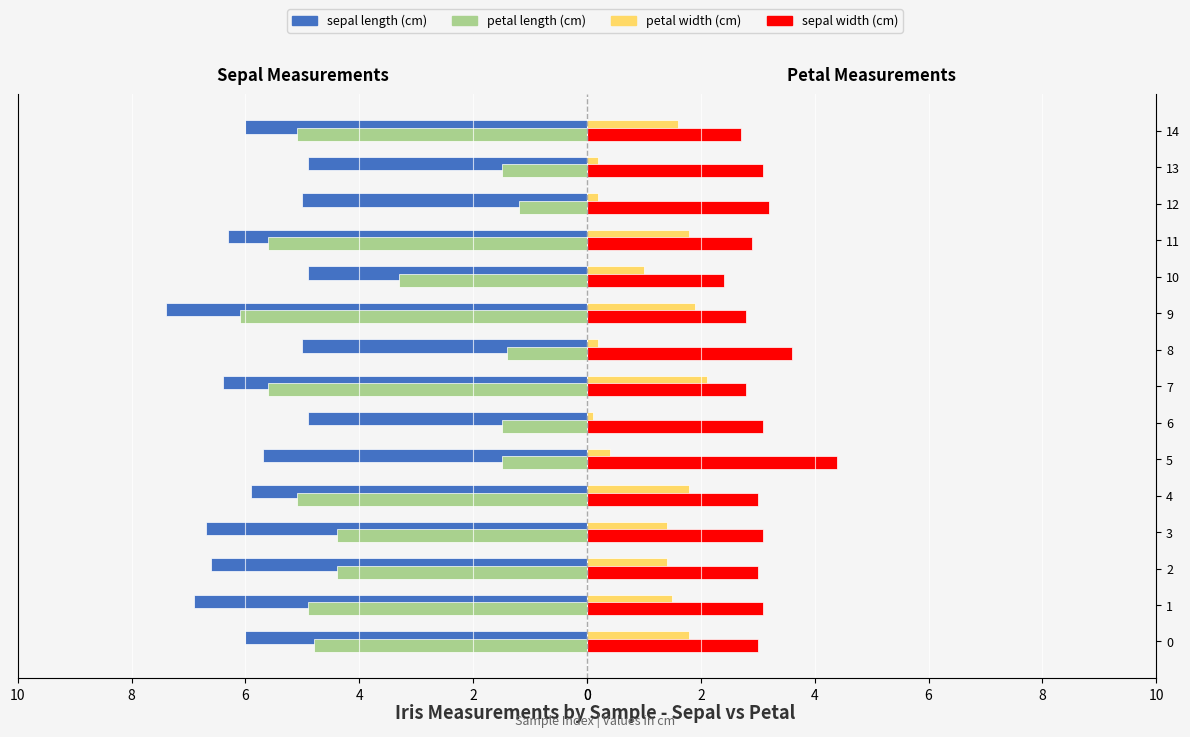

How many values in the sepal length (cm) series are below -6?

6